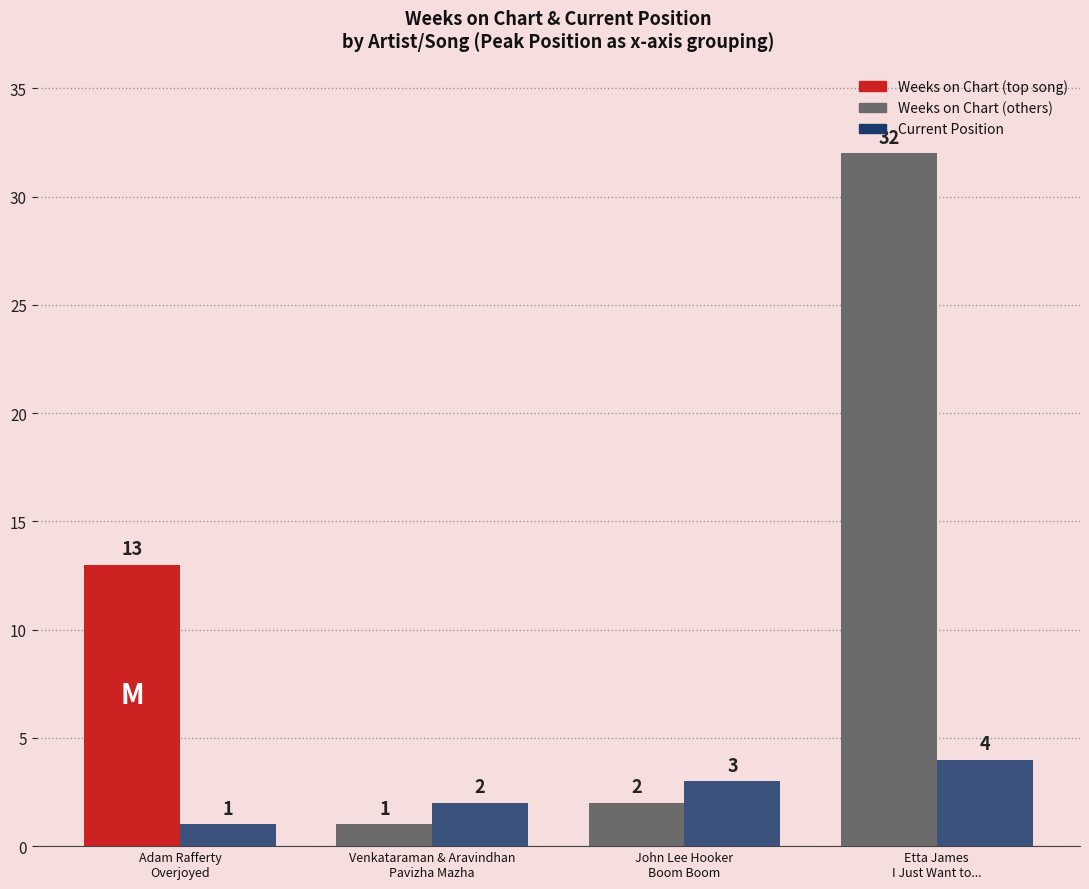

What is the greatest value displayed?

32